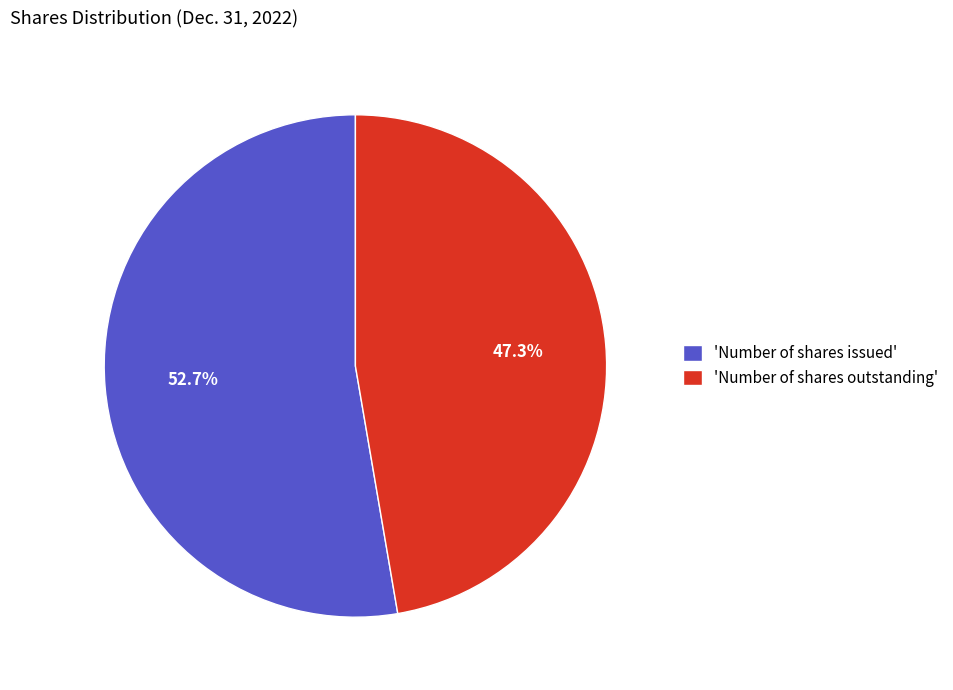

Is the sum of 'Number of shares issued' and 'Number of shares outstanding' greater than half?

Yes